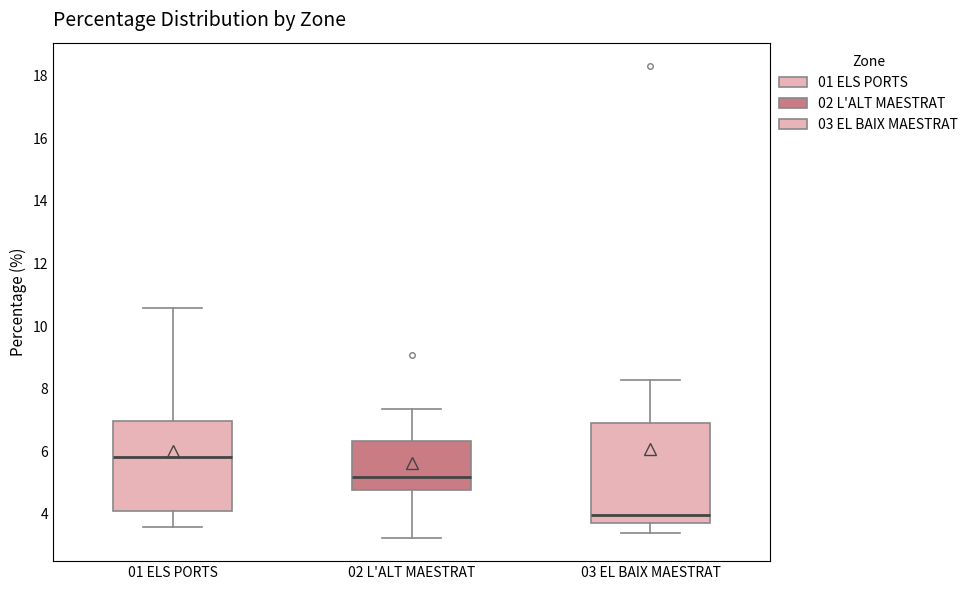

Reading left to right, read every box against the y-axis: the position of its median line, the range the box covers, and the ends of its whiskers. The values are not printed on the chart, so give them approximately, as read against the axis.

01 ELS PORTS: median 5.8, box 4.0 to 7.0, whiskers 3.6 to 10.6
02 L'ALT MAESTRAT: median 5.2, box 4.8 to 6.4, whiskers 3.2 to 7.4
03 EL BAIX MAESTRAT: median 4.0, box 3.8 to 6.8, whiskers 3.4 to 8.2